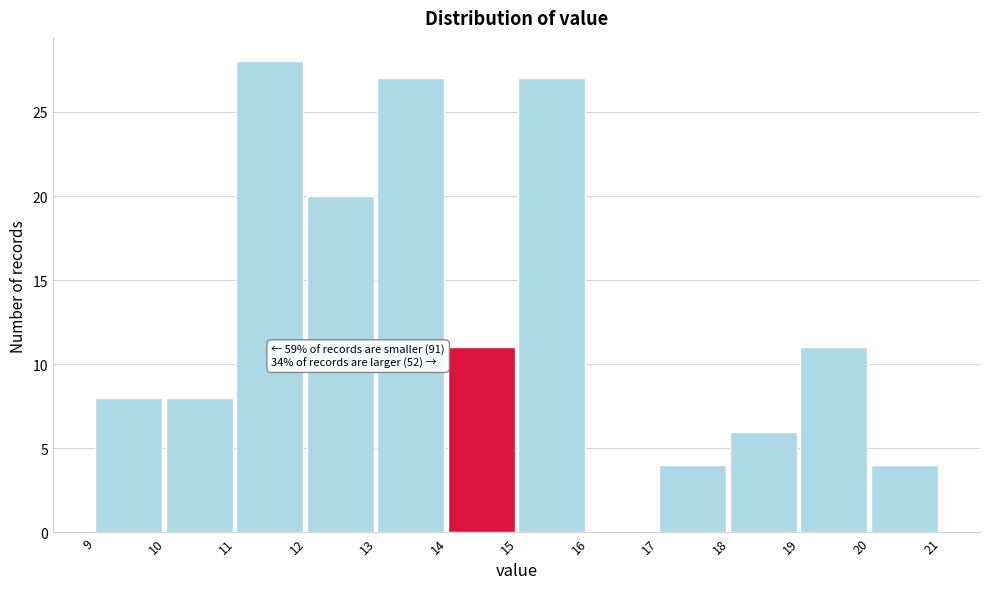

Which range on the x-axis has the tallest bar?

11 to 12